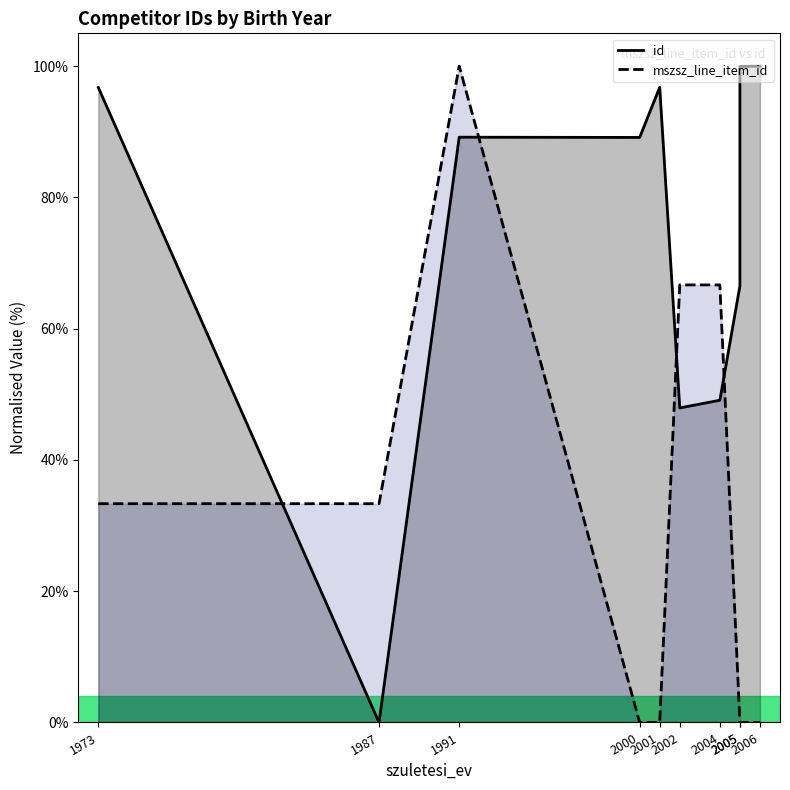

At which label does mszsz_line_item_id first exceed 33?

1973